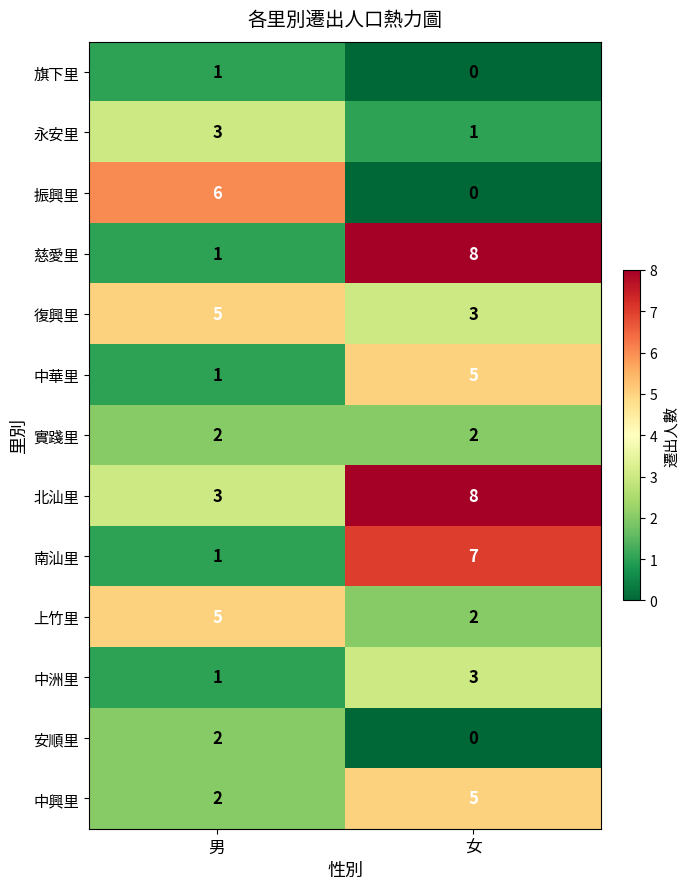

Between 男 and 女, which series saw the biggest shift?

慈愛里